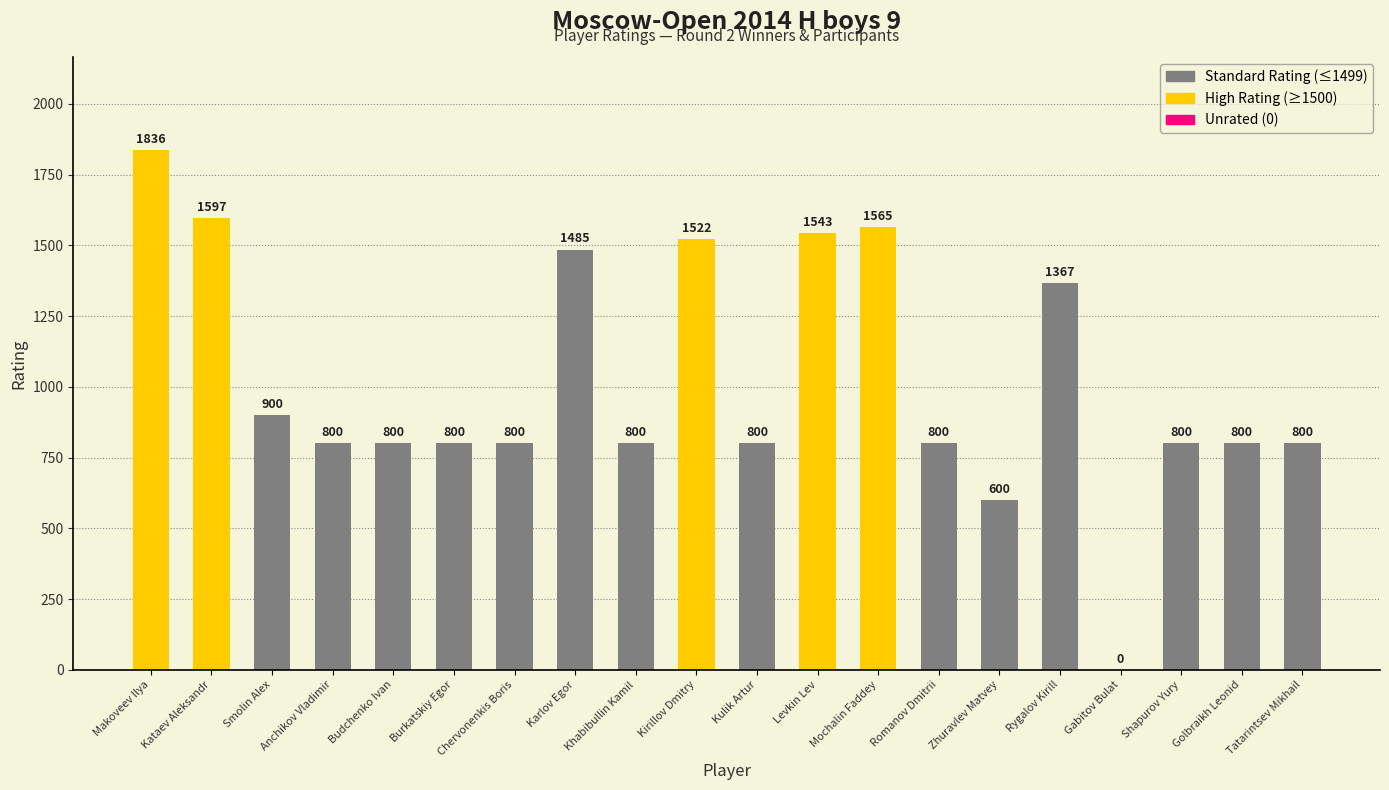

The chart shows a value of 800 at Shapurov Yury. True or false?

True